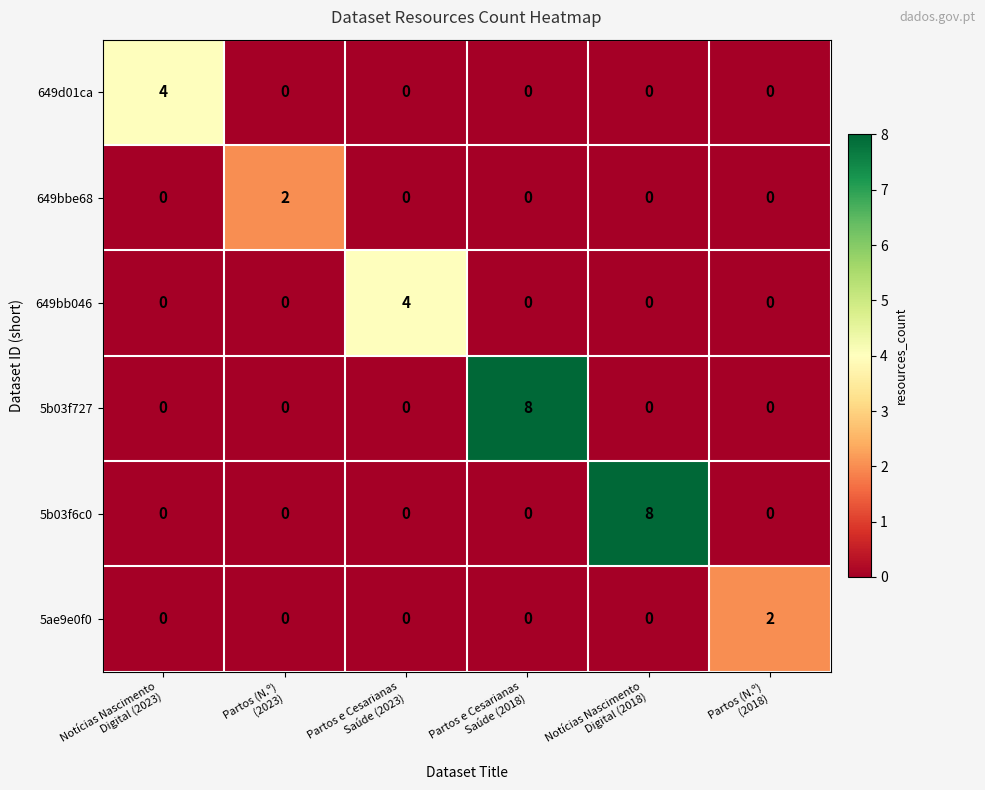

What is the maximum value for 649bb046?

4